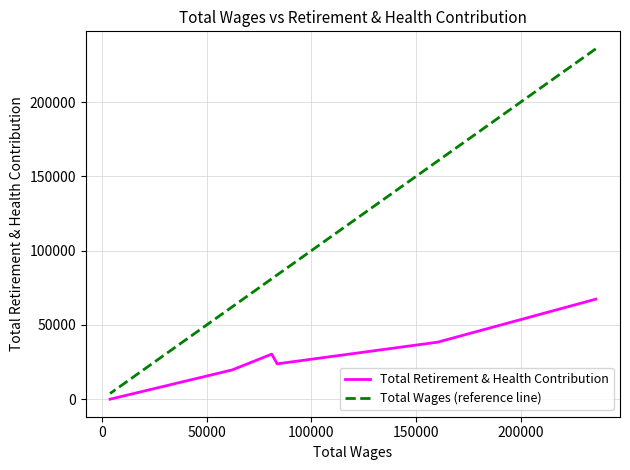

How many values in Total Retirement & Health Contribution are above zero?

5